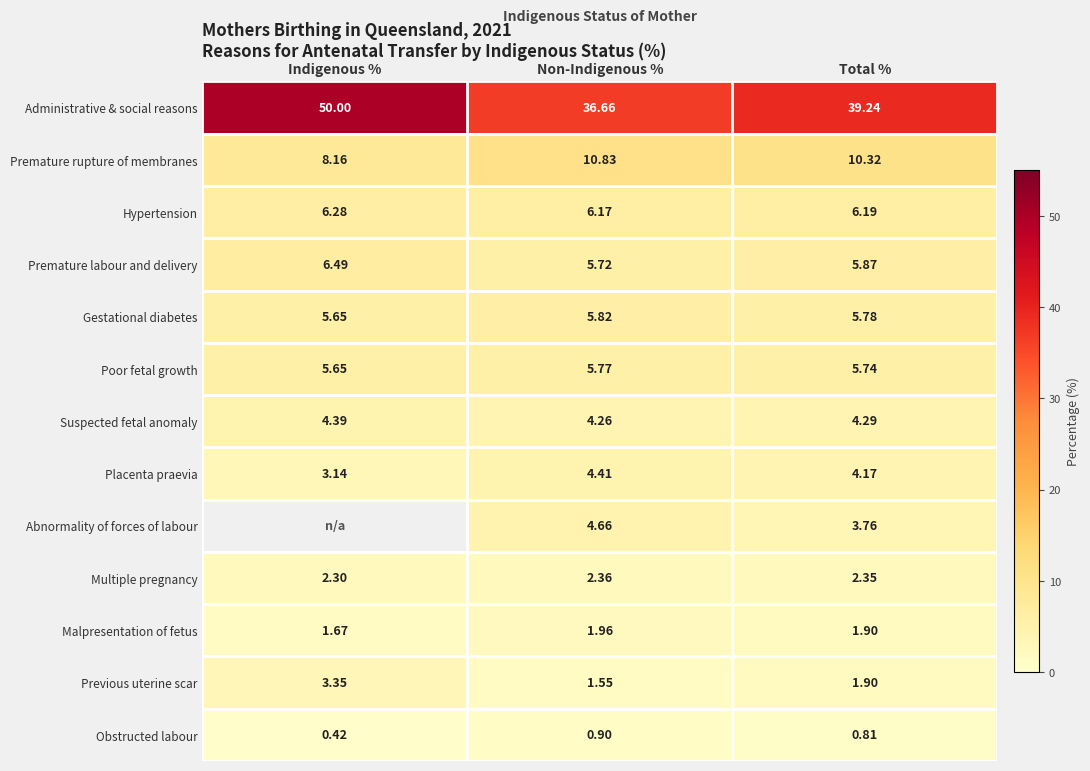

Where is Suspected fetal anomaly nearest to the value 4?

Non-Indigenous %